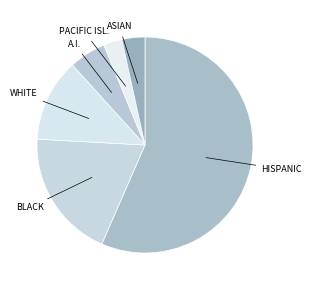

Is the sum of PACIFIC ISL. and A.I. greater than half?

No